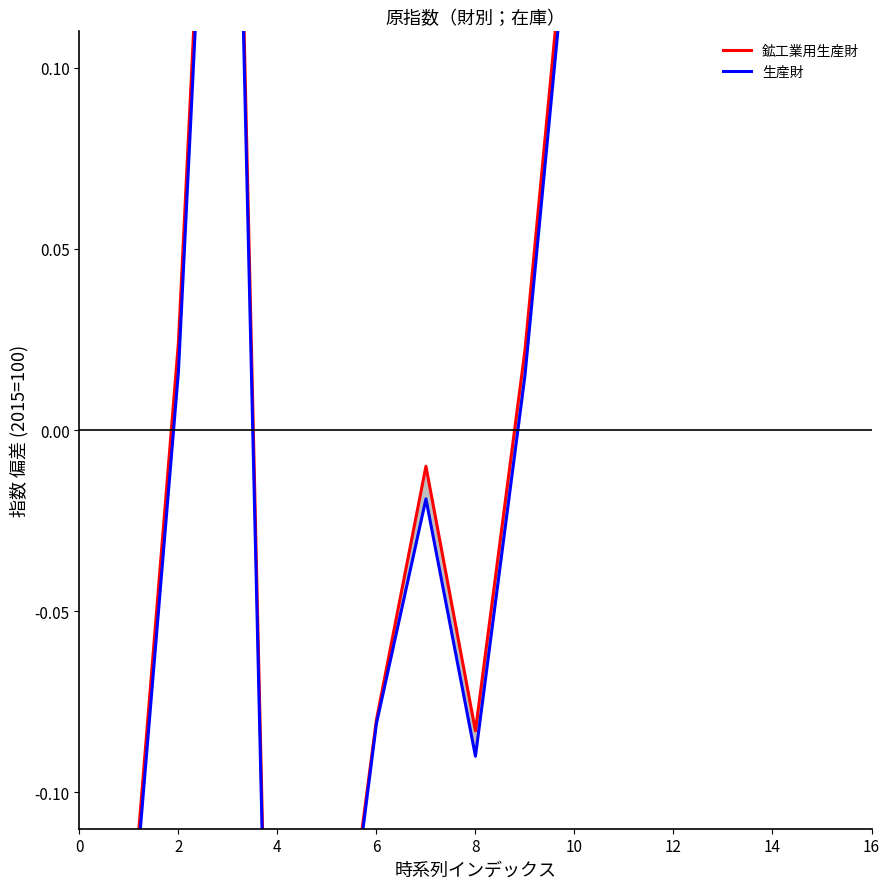

List the series in order of their peak value, lowest first.

生産財, 鉱工業用生産財